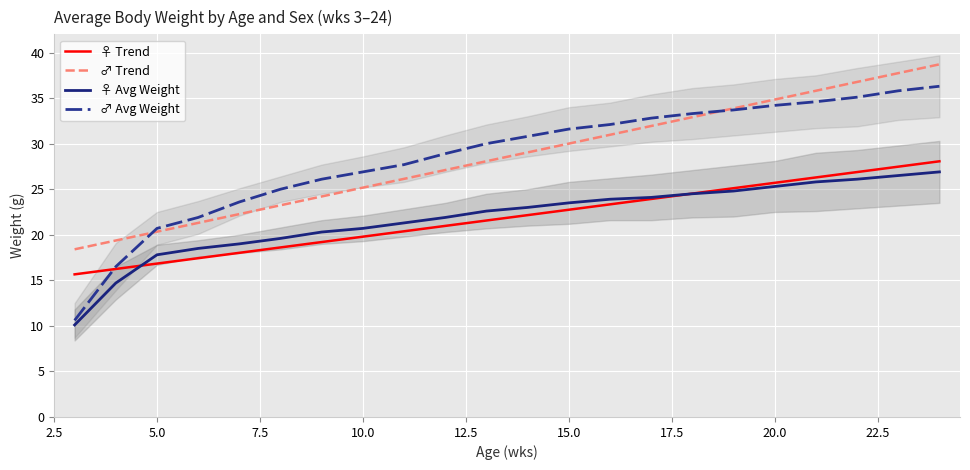

What is the sum of all ♀ Avg Weight values?

480.9